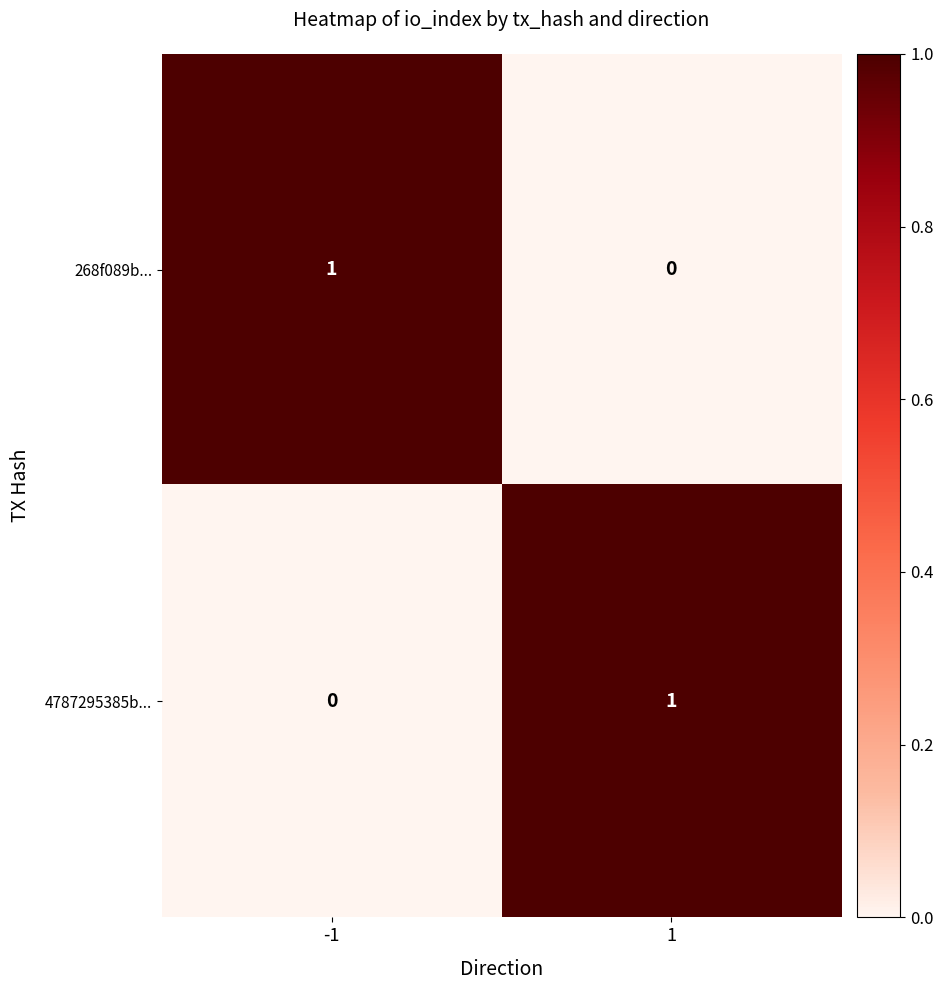

Rank the series at -1 from lowest to highest value.

4787295385b..., 268f089b...